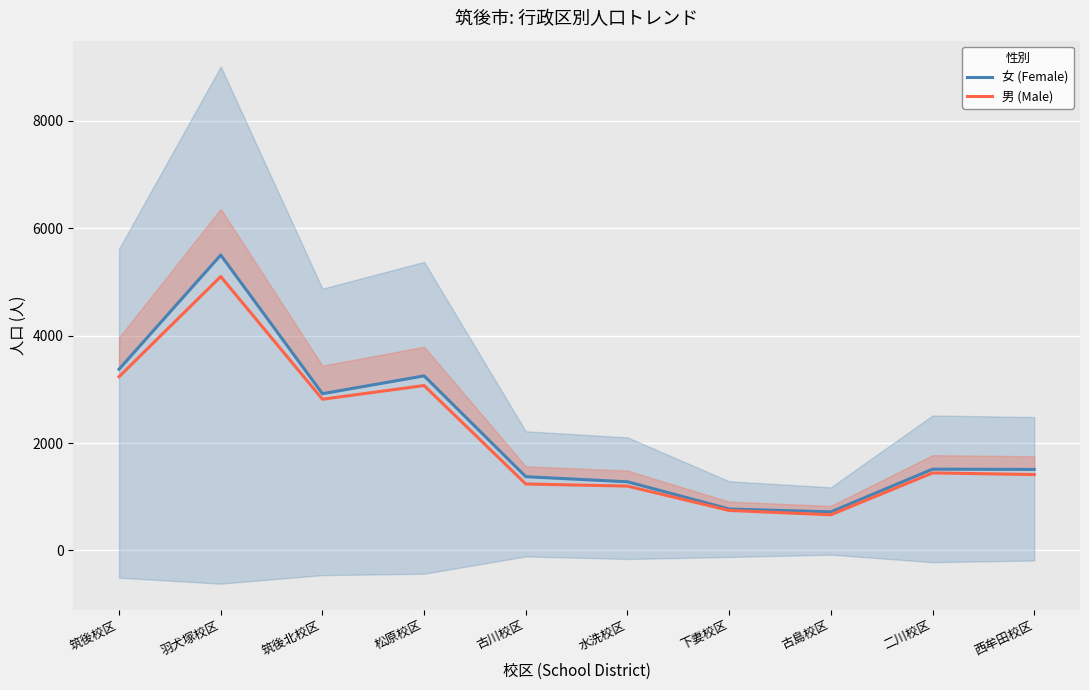

What are all the series names shown in the legend?

女 (Female), 男 (Male)